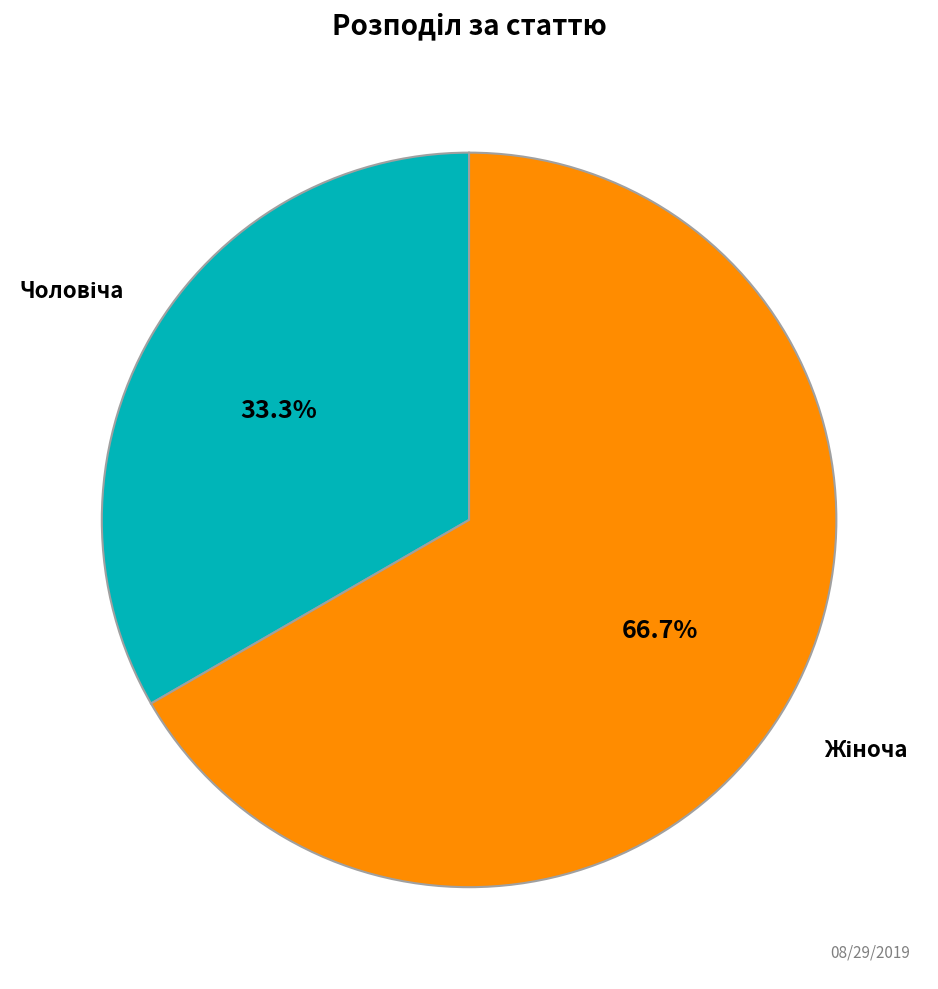

Is there a majority slice in this chart?

Yes